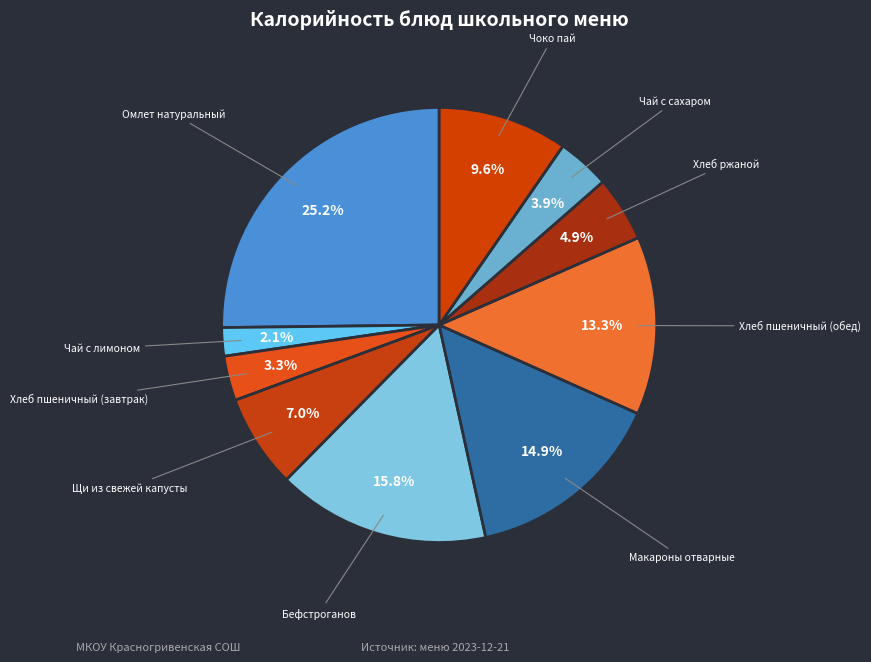

To the nearest percent, what is the difference between the largest and smallest slice percentages?

23%